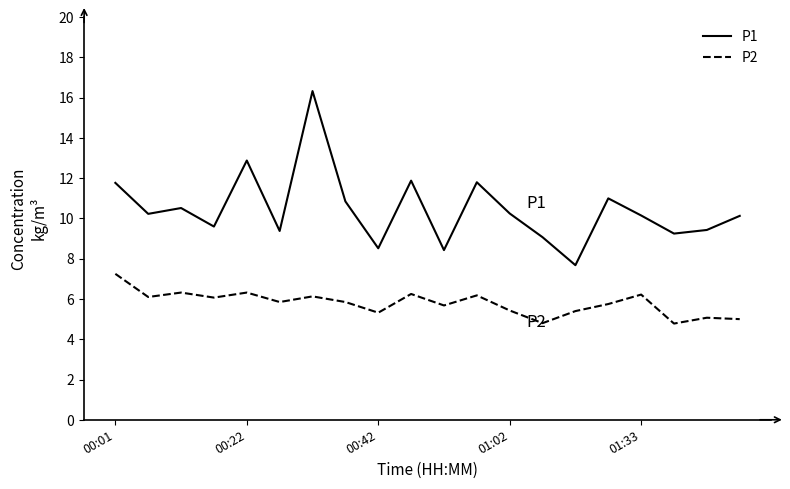

True or false: P2 and P1 intersect in this chart.

False